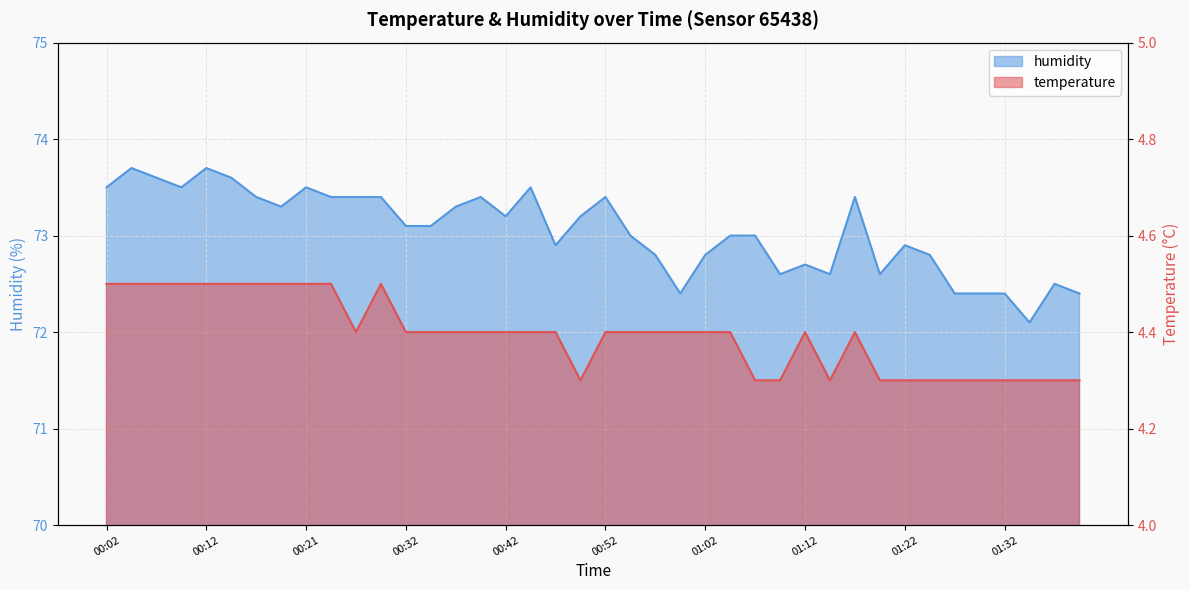

At which category is the sum across all series the highest?

00:04